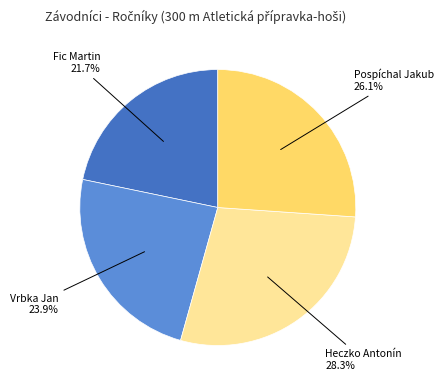

To the nearest percent, what is the combined percentage of Fic Martin and Heczko Antonín?

50%